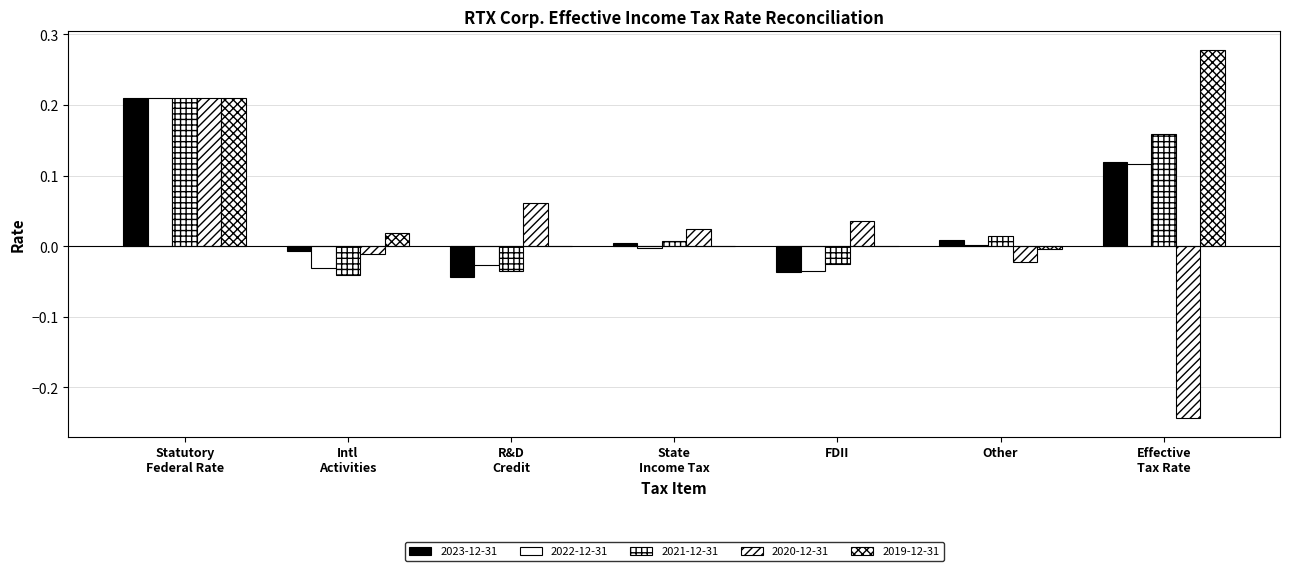

How many groups of bars are there?

7